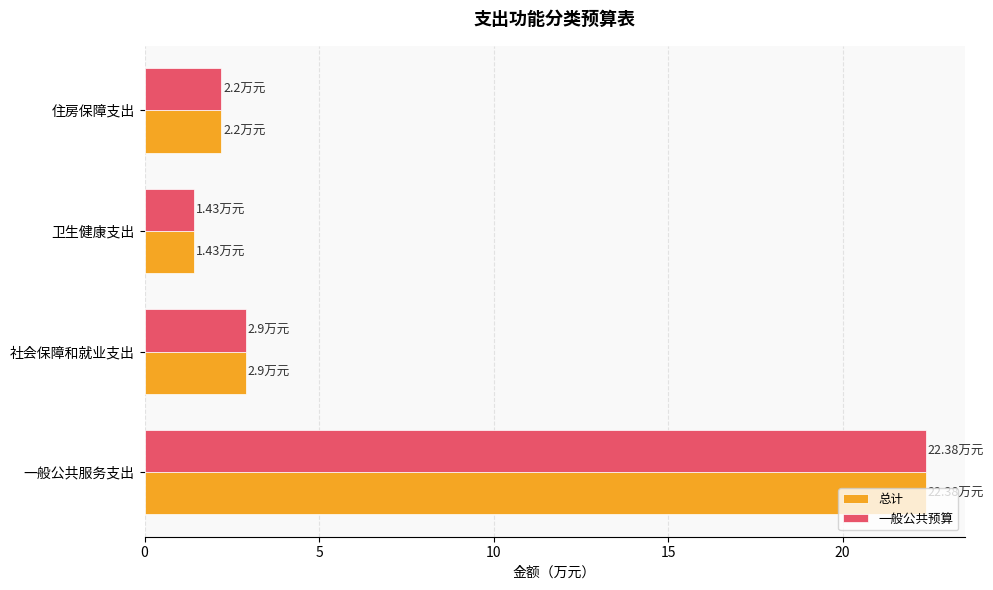

Where is 一般公共预算 nearest to the value 11?

社会保障和就业支出